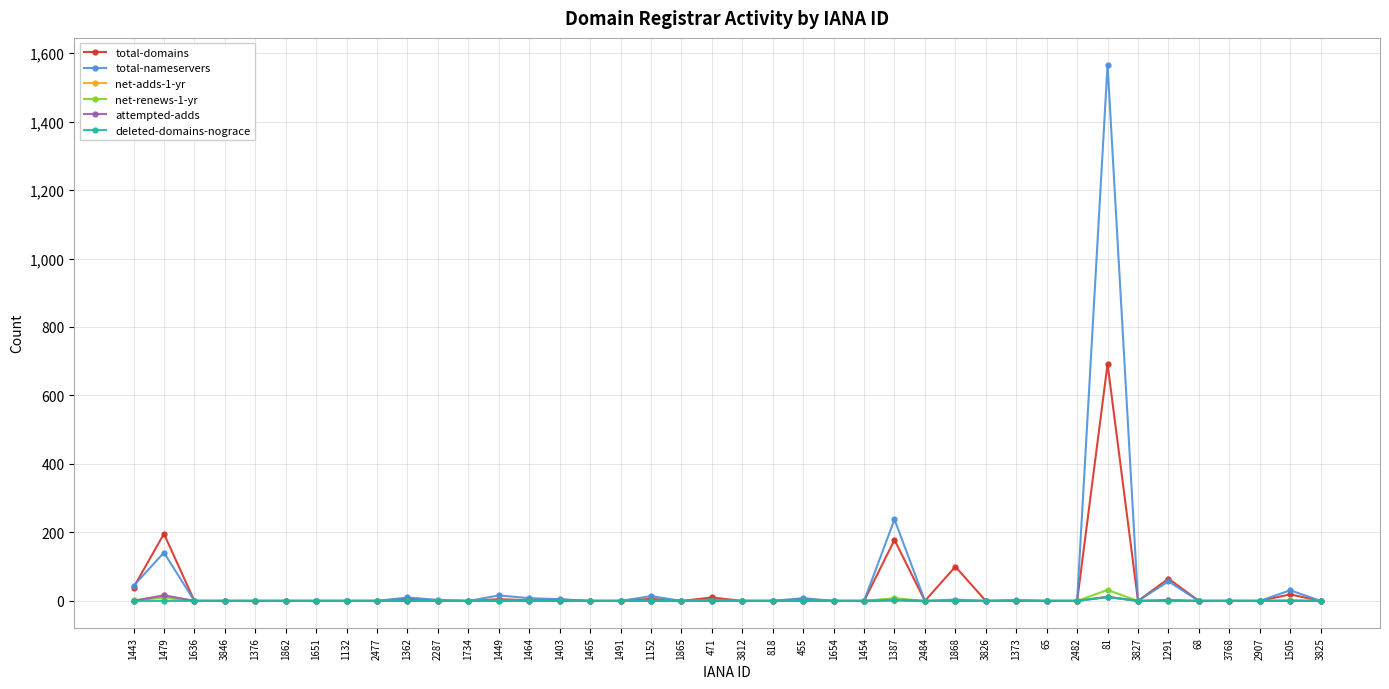

Does the chart have visible grid lines?

Yes